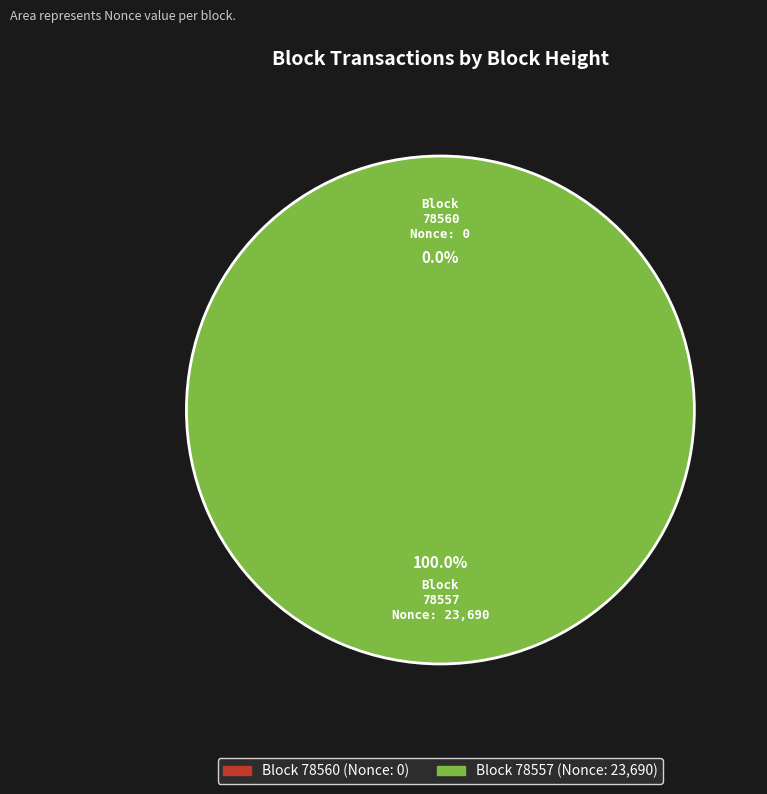

What is the majority slice?

78557